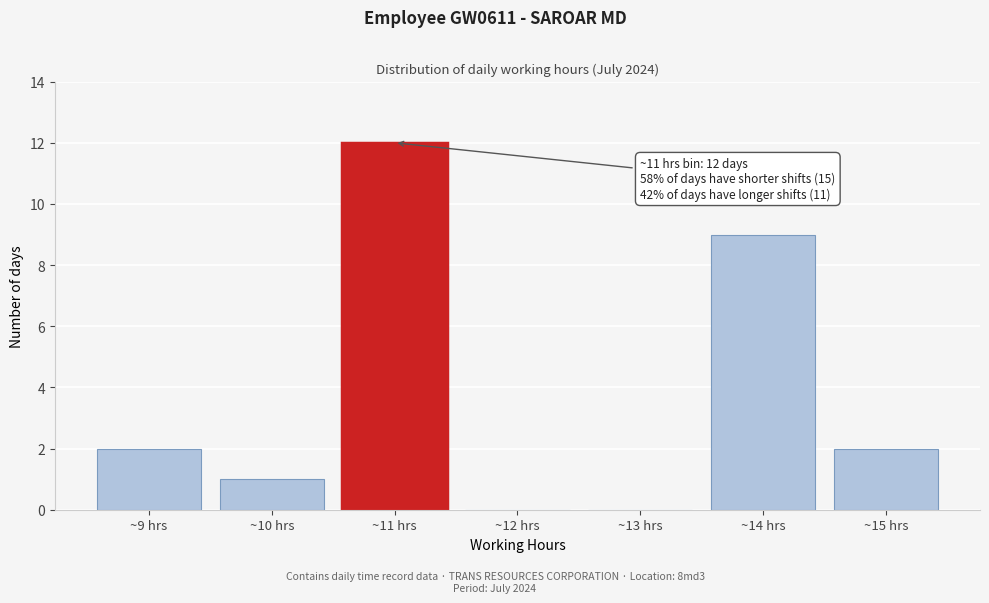

Which range on the x-axis has the tallest bar?

10.5 to 11.5